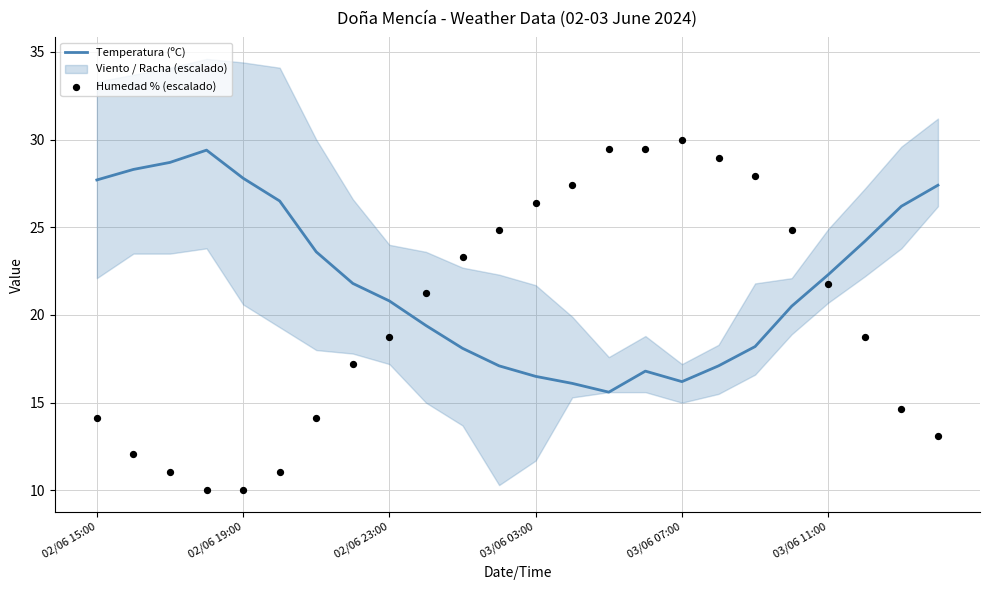

At how many categories does at least one series exceed 17?

24